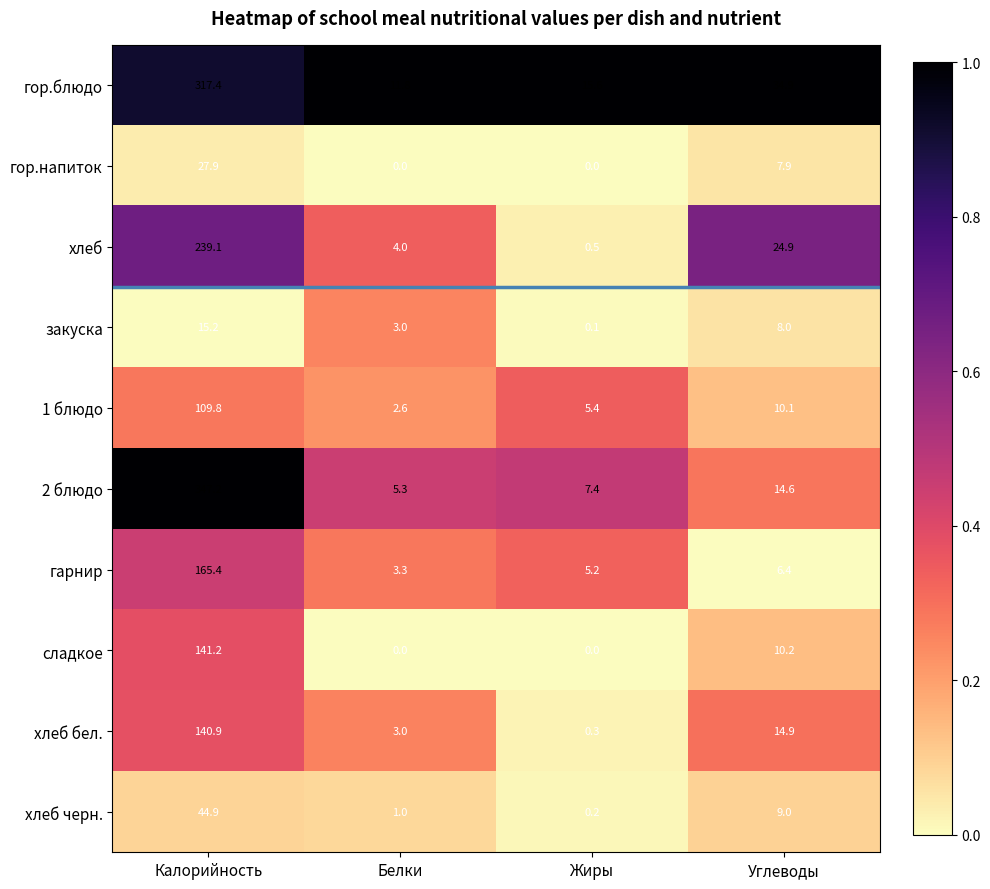

At which label is гор.блюдо closest to 164?

Углеводы